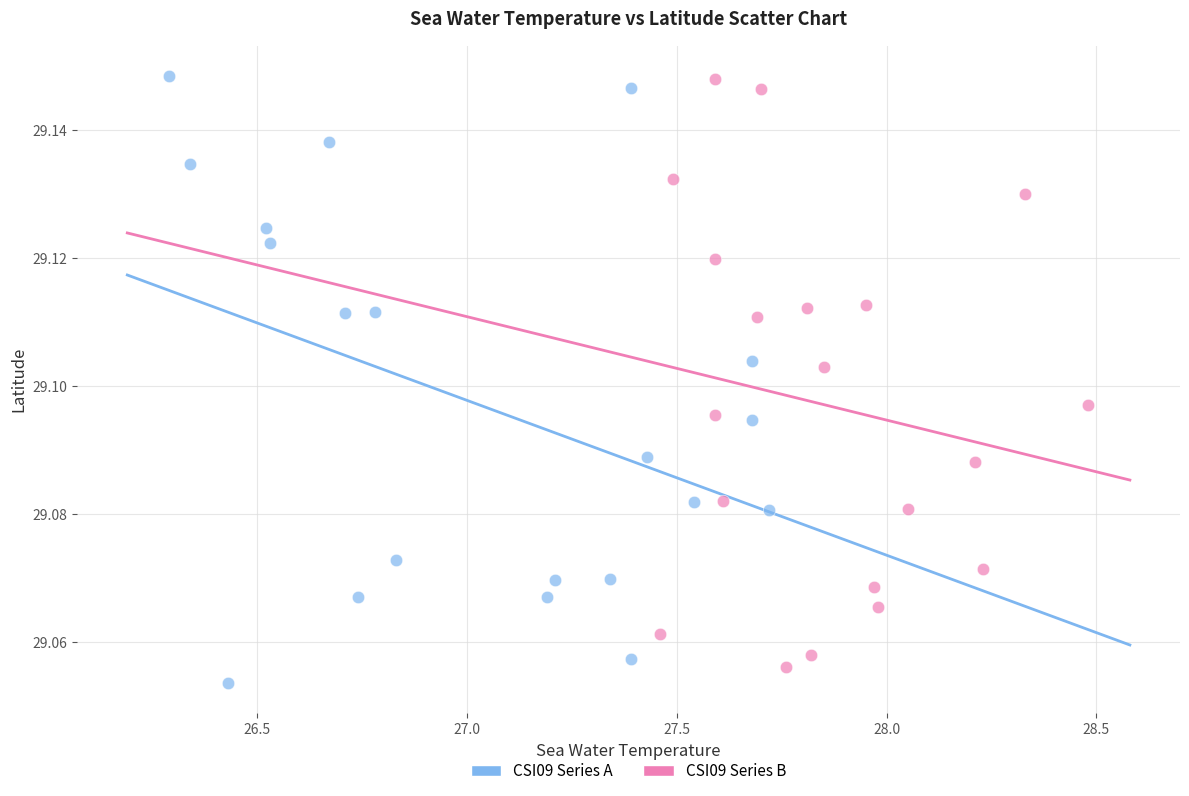

What are all the series names shown in the legend?

CSI09 Series A, CSI09 Series B